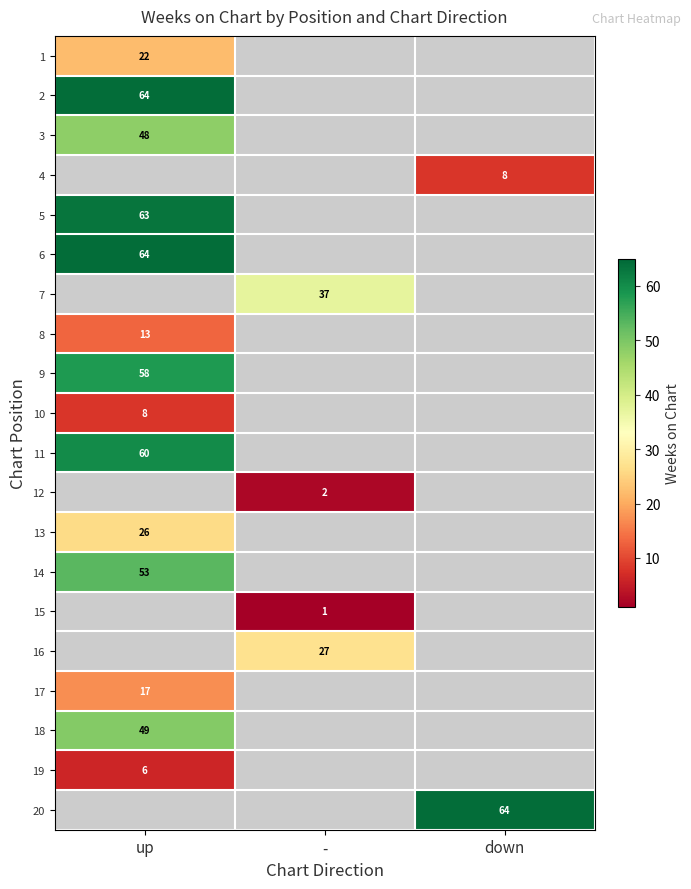

The value of 8 at up is 6. True or false?

False